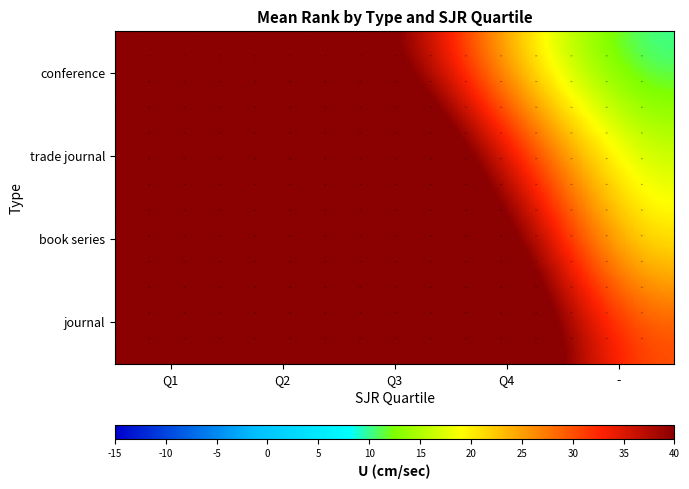

Count the number of categories in the chart.

5